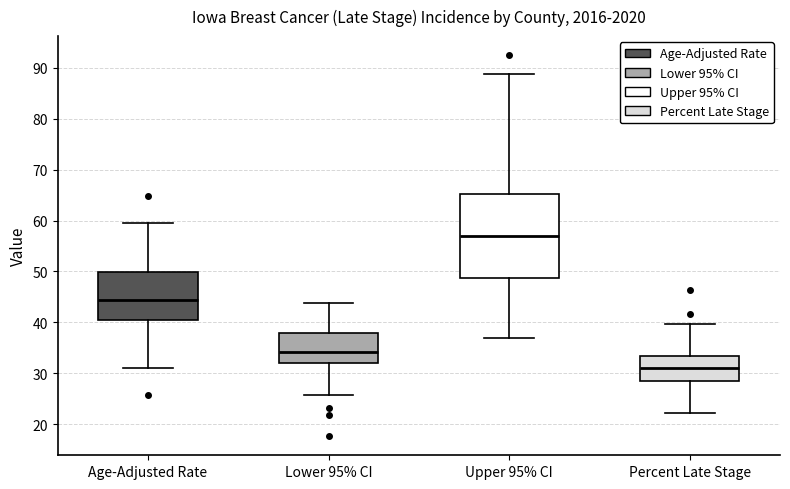

Reading left to right, read every box against the y-axis: the position of its median line, the range the box covers, and the ends of its whiskers. The values are not printed on the chart, so give them approximately, as read against the axis.

Age-Adjusted Rate: median 44, box 41 to 50, whiskers 31 to 60
Lower 95% CI: median 34, box 32 to 38, whiskers 26 to 44
Upper 95% CI: median 57, box 49 to 65, whiskers 37 to 89
Percent Late Stage: median 31, box 28 to 33, whiskers 22 to 40